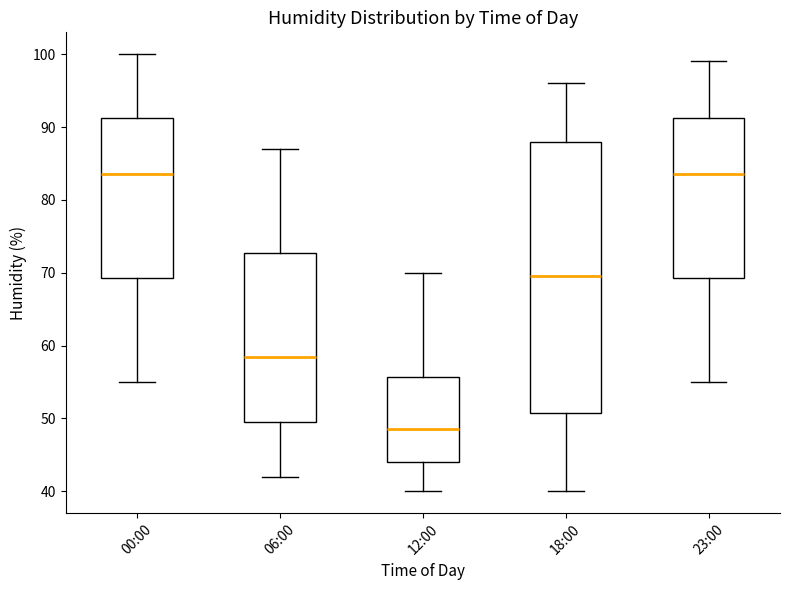

Reading left to right, read every box against the y-axis: the position of its median line, the range the box covers, and the ends of its whiskers. The values are not printed on the chart, so give them approximately, as read against the axis.

00:00: median 84, box 69 to 91, whiskers 55 to 100
06:00: median 59, box 50 to 73, whiskers 42 to 87
12:00: median 49, box 44 to 56, whiskers 40 to 70
18:00: median 70, box 51 to 88, whiskers 40 to 96
23:00: median 84, box 69 to 91, whiskers 55 to 99